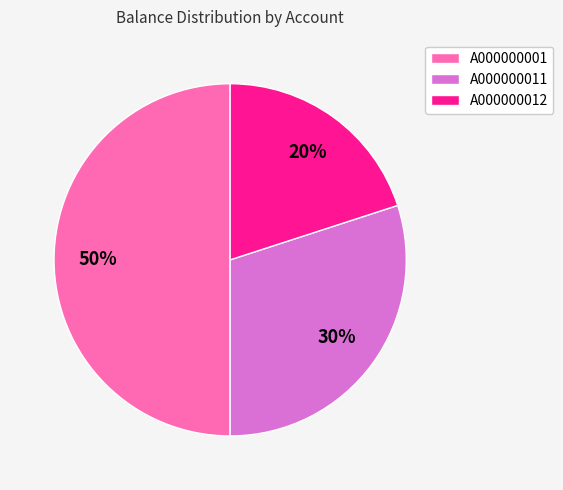

The A000000012 slice represents 30% of the pie. True or false?

False